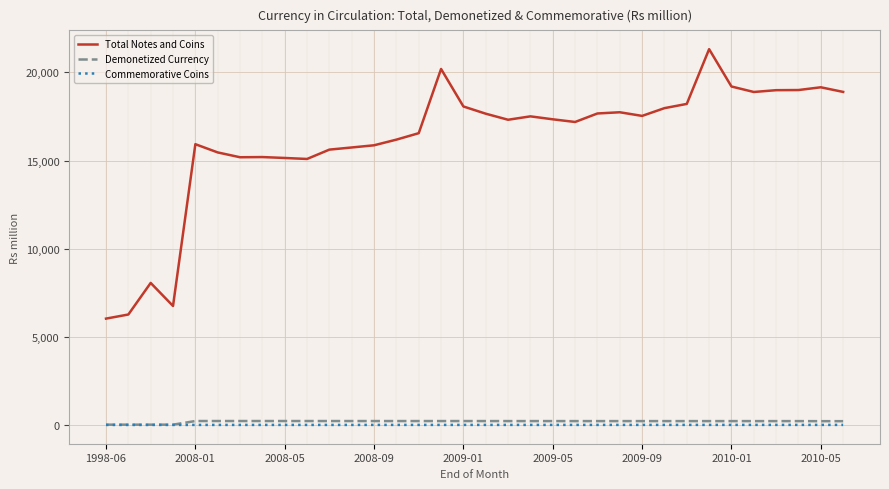

Which series has the largest total across all categories?

Total Notes and Coins